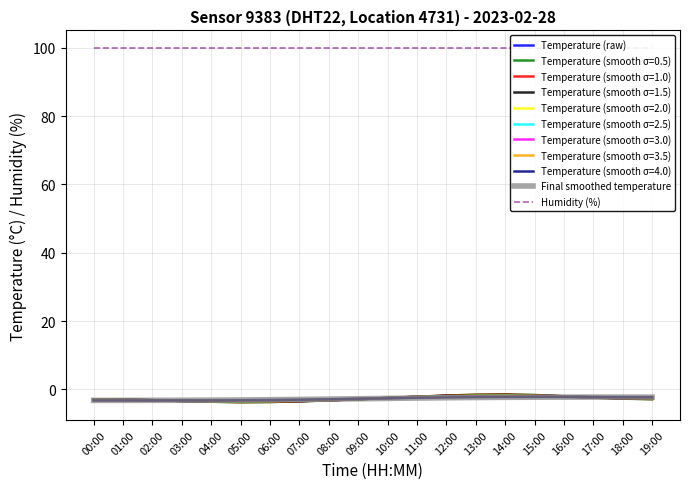

What is the minimum value shown in the chart?

-3.6